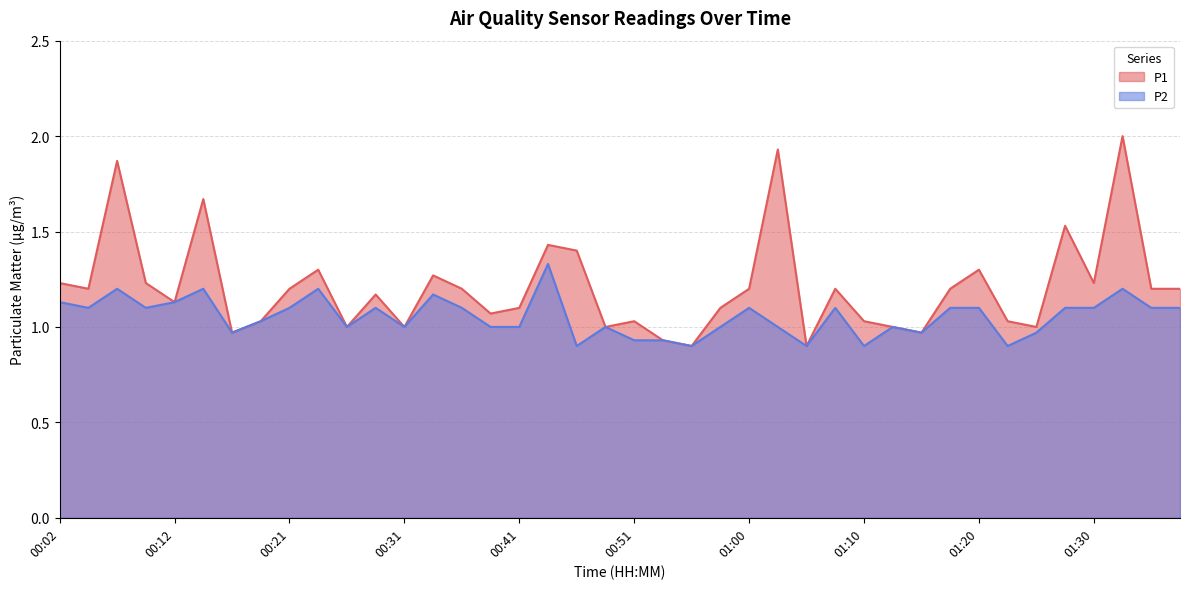

True or false: P2 has more than 1 points higher than both neighbors.

True